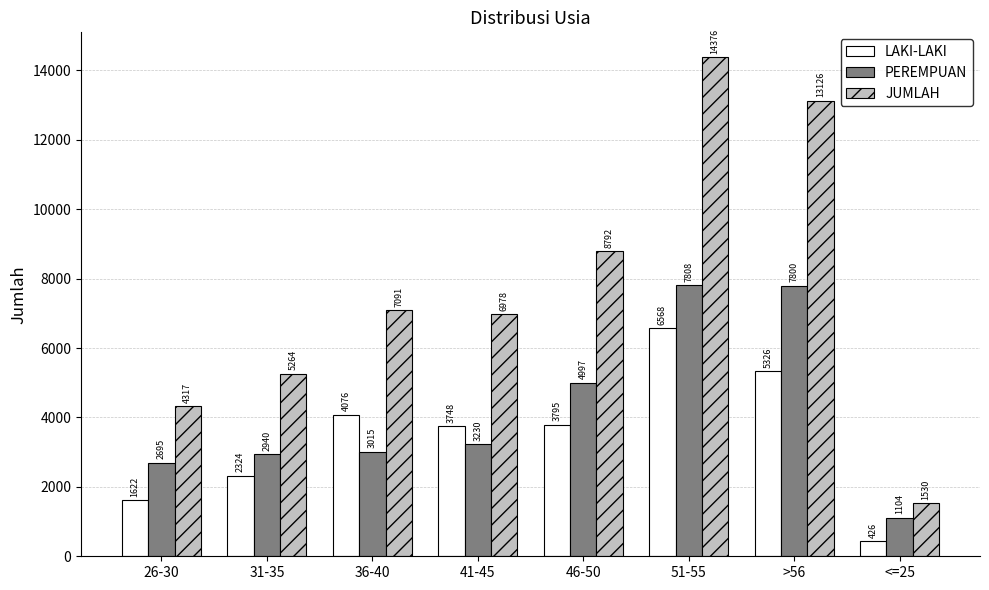

What is the value of the JUMLAH bar at the 4th from the left?

6978